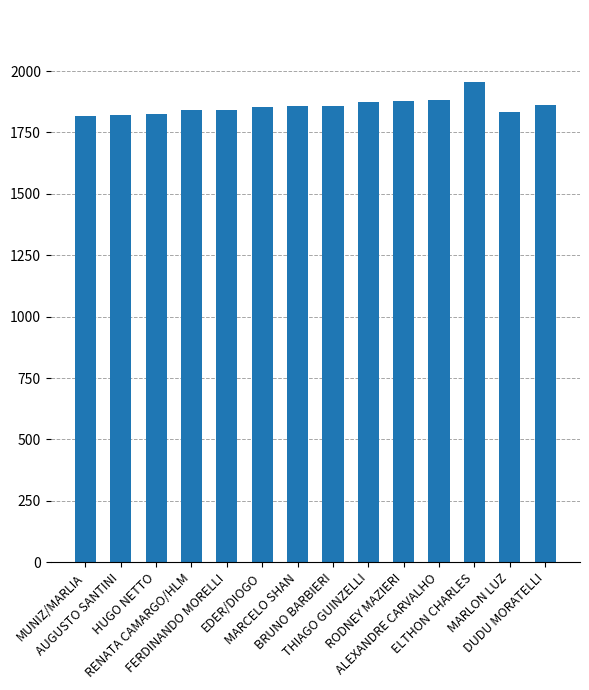

How many bars are there in total?

14